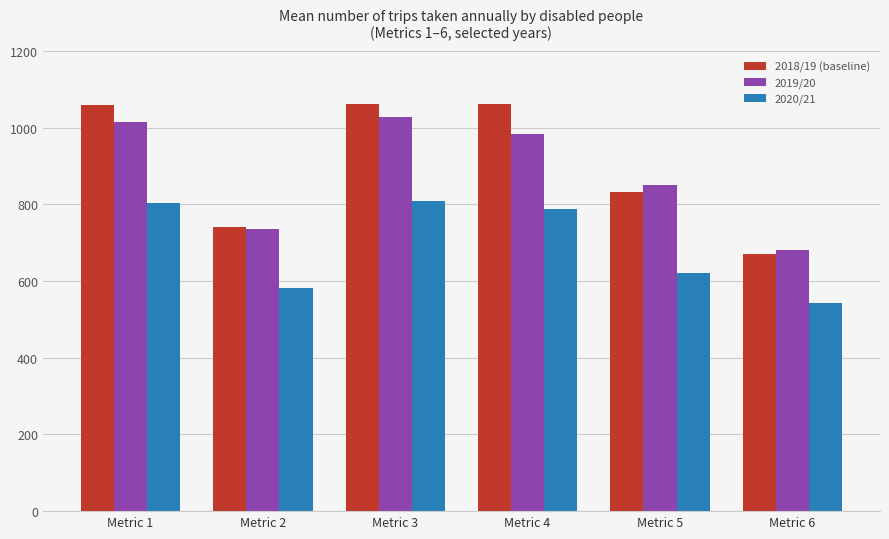

Does the chart contain stacked bars?

No